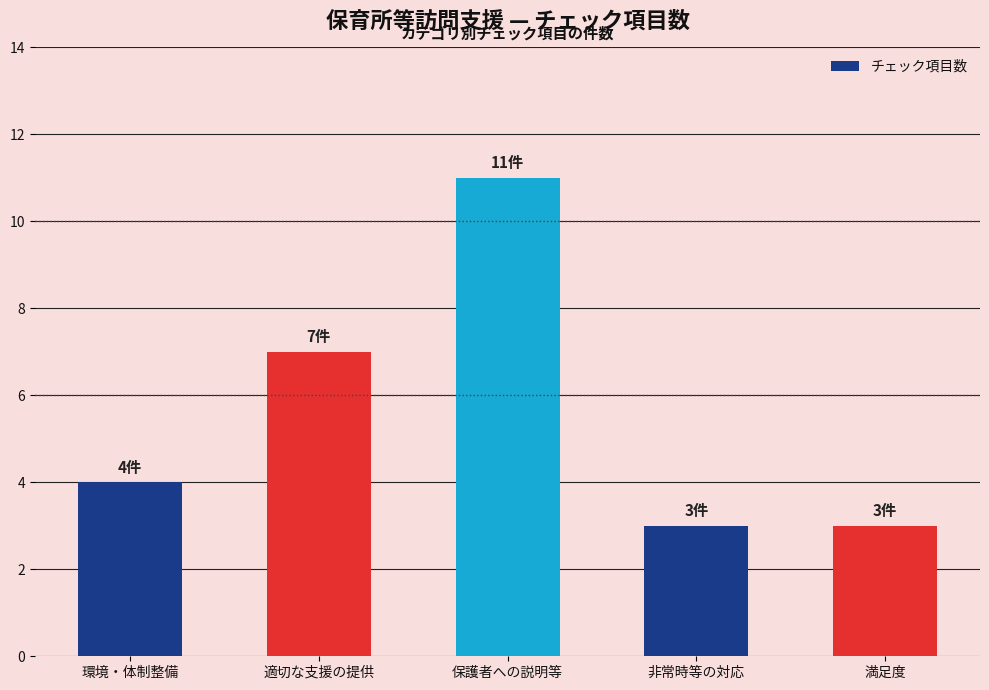

What is the label of the 4th bar from the left?

非常時等の対応